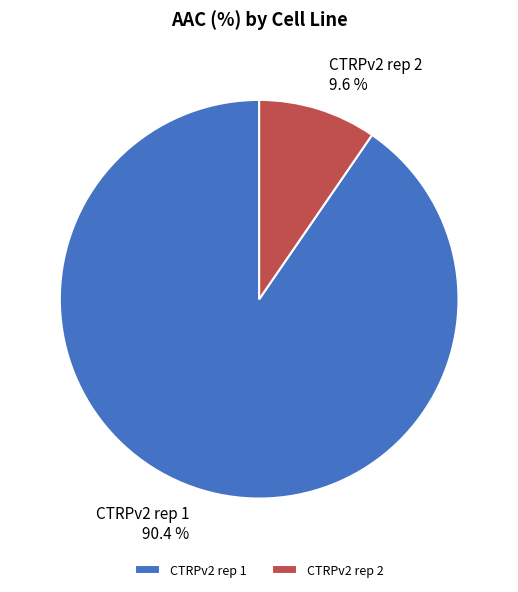

Is the sum of CTRPv2 rep 2 and CTRPv2 rep 1 greater than half?

Yes